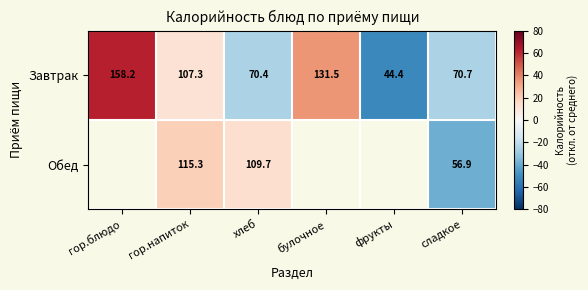

Where does the Завтрак series first go above 107?

гор.блюдо